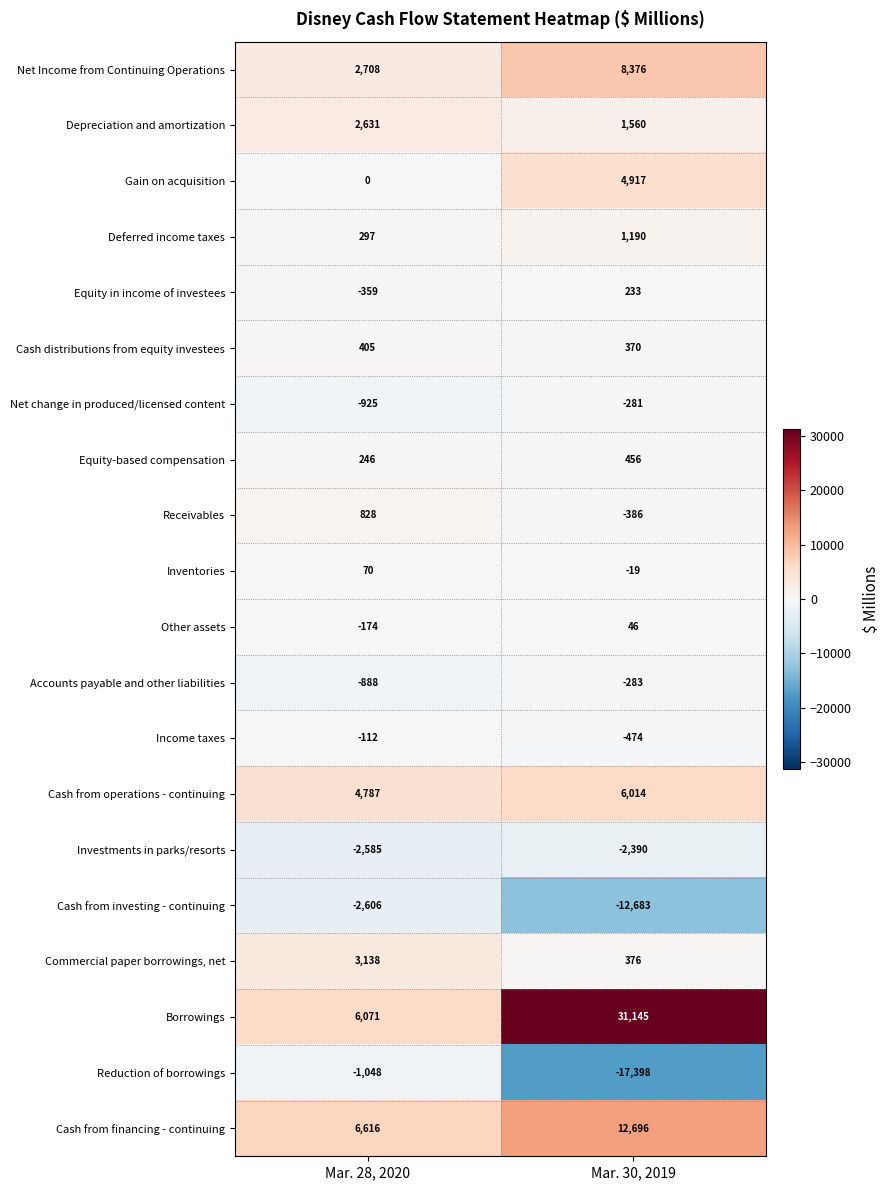

What is the difference between the Cash from investing - continuing values at Mar. 28, 2020 and Mar. 30, 2019?

10077